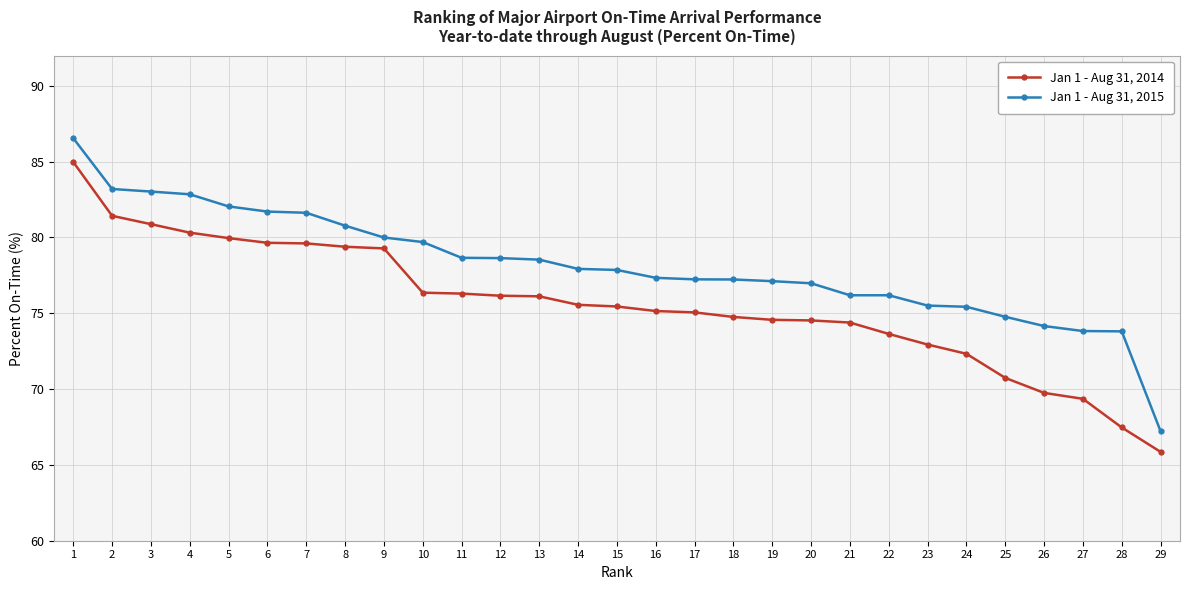

The Jan 1 - Aug 31, 2014 series shows 79.3 at 9. True or false?

True